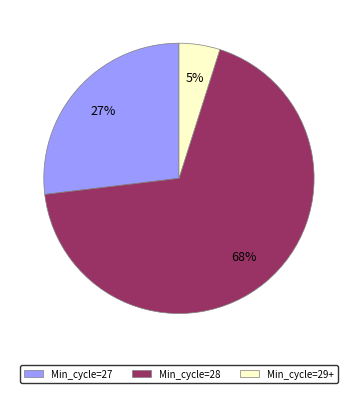

To the nearest percent, what is the difference between the largest and smallest slice percentages?

63%